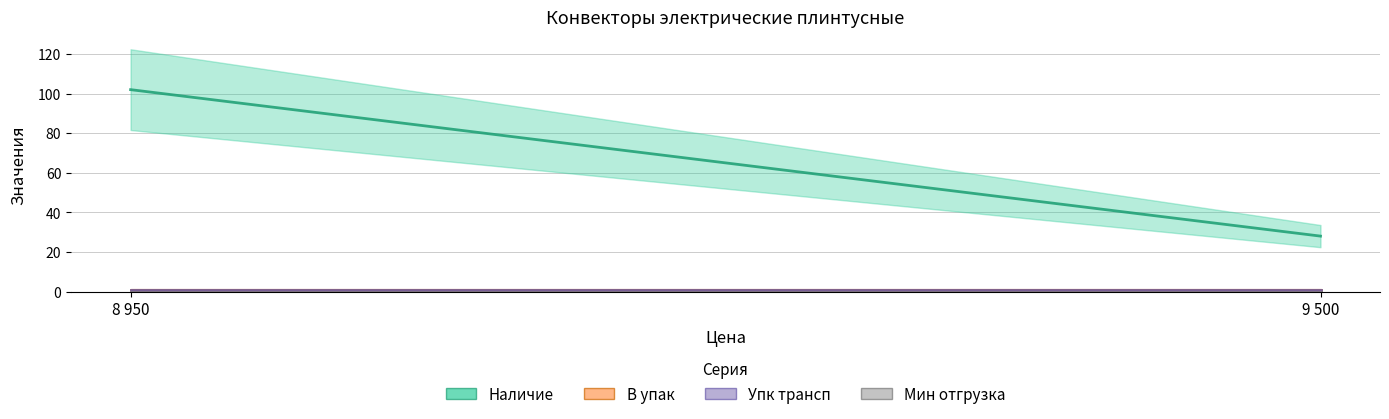

Which series has the largest range (max minus min)?

Наличие